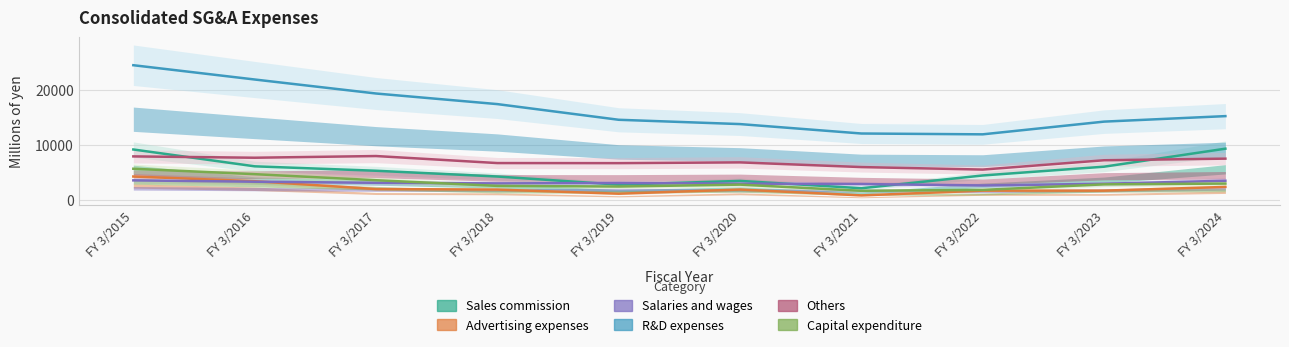

At which label is Capital expenditure closest to 3714?

FY 3/2017